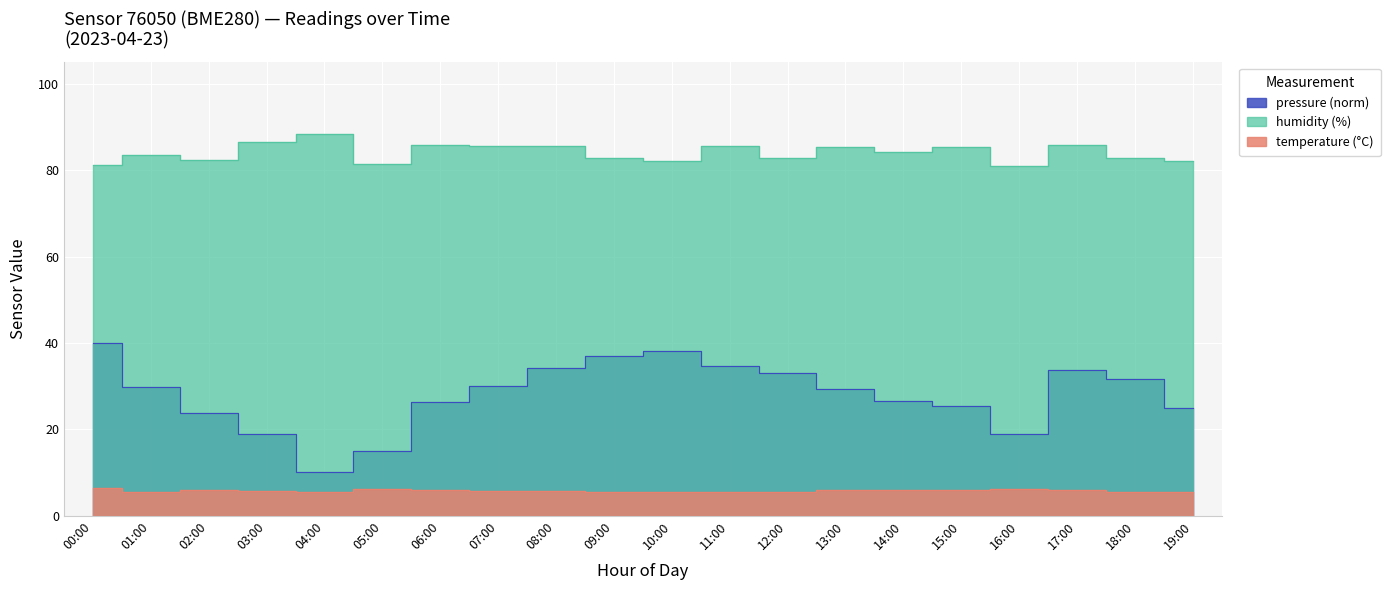

What is the sum of the humidity values at 07:00 and 08:00?

171.3